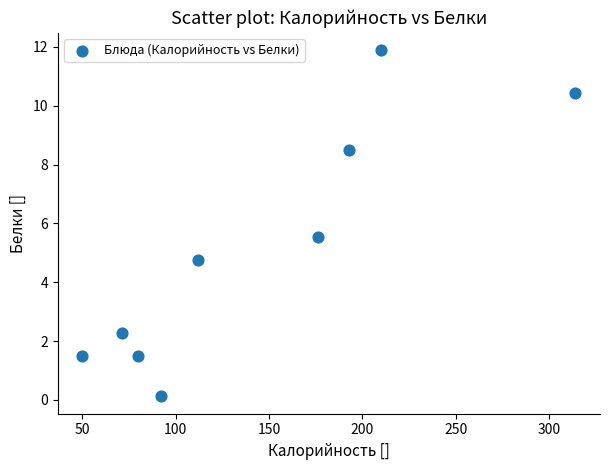

What is the average Y value?

5.2